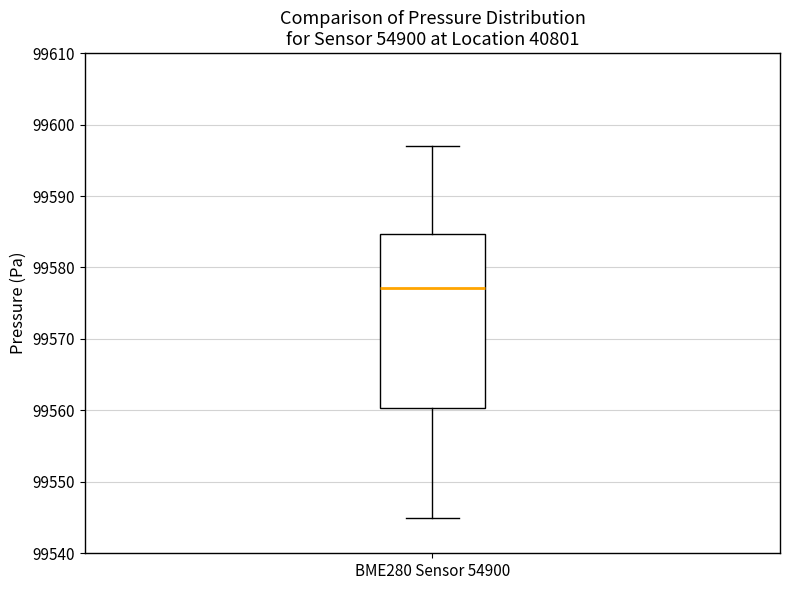

Read this box plot against the y-axis: the position of the median line, the range covered by the box, and the ends of both whiskers. The values are not printed on the chart, so give them approximately, as read against the axis.

median 99577, box 99560 to 99585, whiskers 99545 to 99597